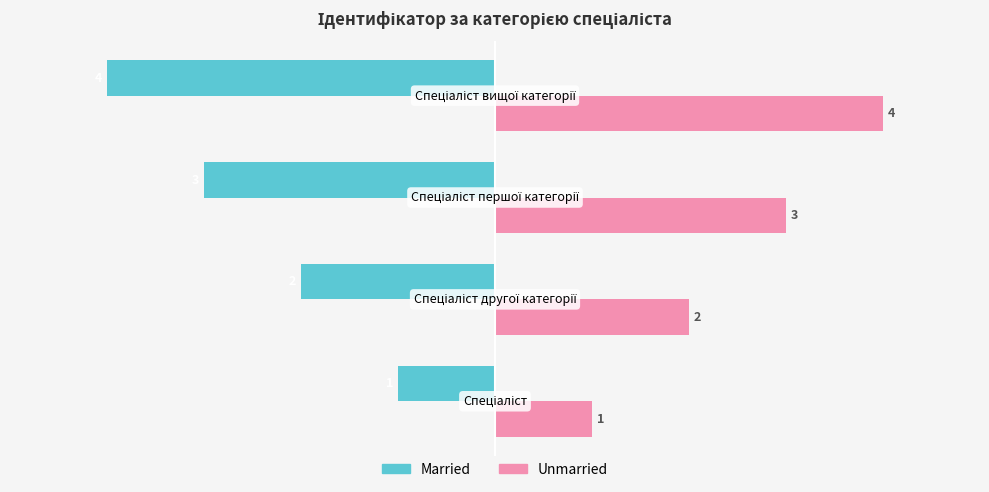

How many distinct data groups are displayed?

2